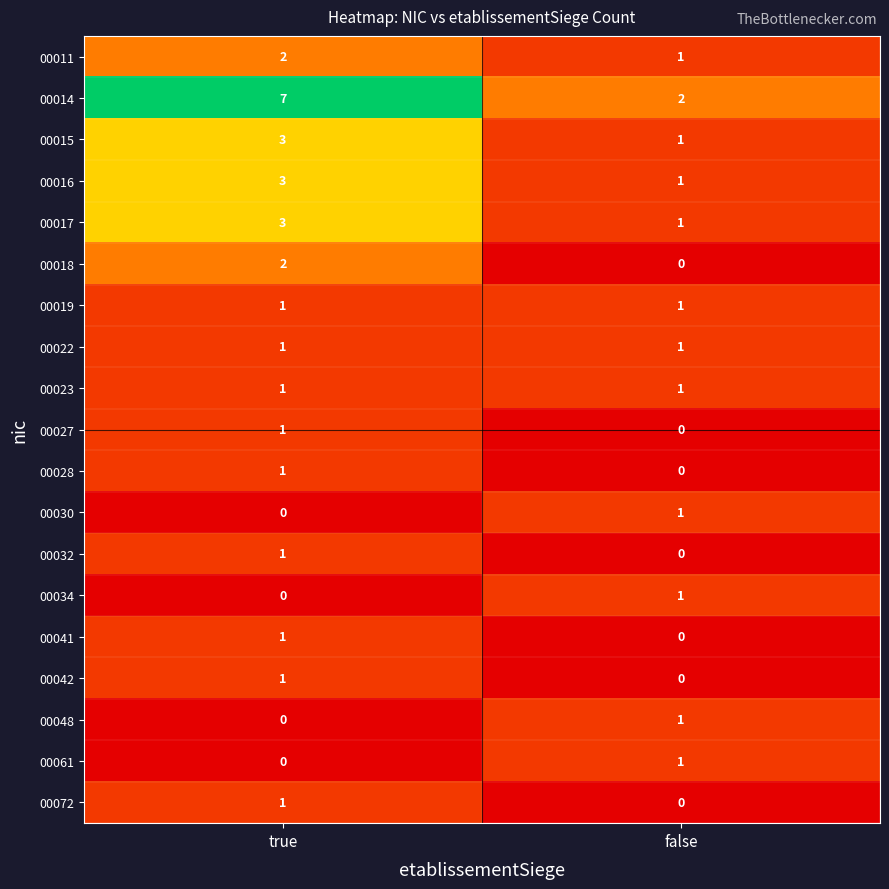

Is it true that 00048 equals 0 at true?

True